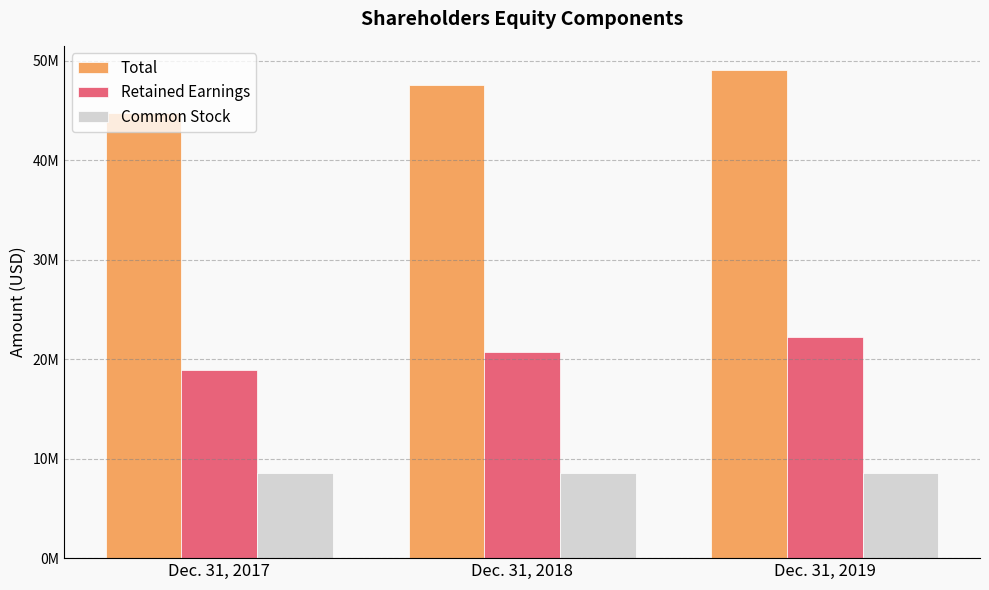

Are the bars grouped side by side (vs. stacked)?

Yes